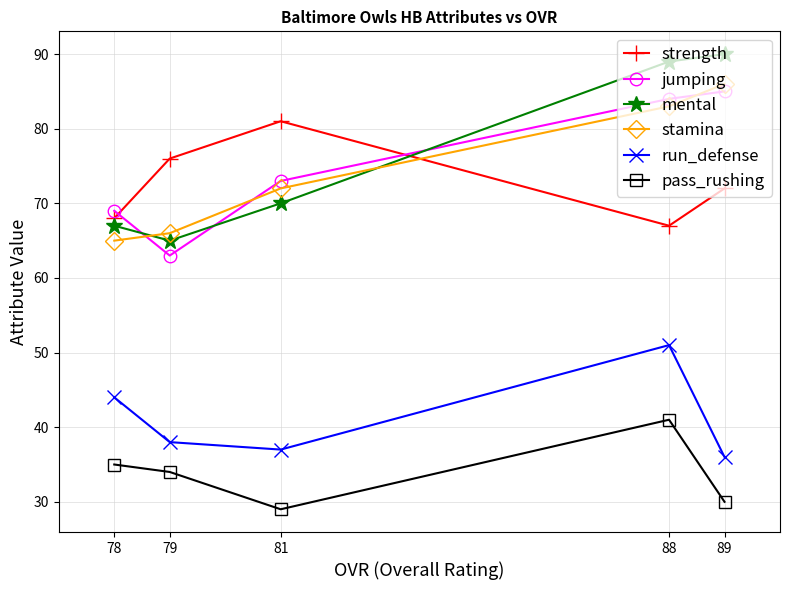

How many data points in mental are above 70?

2